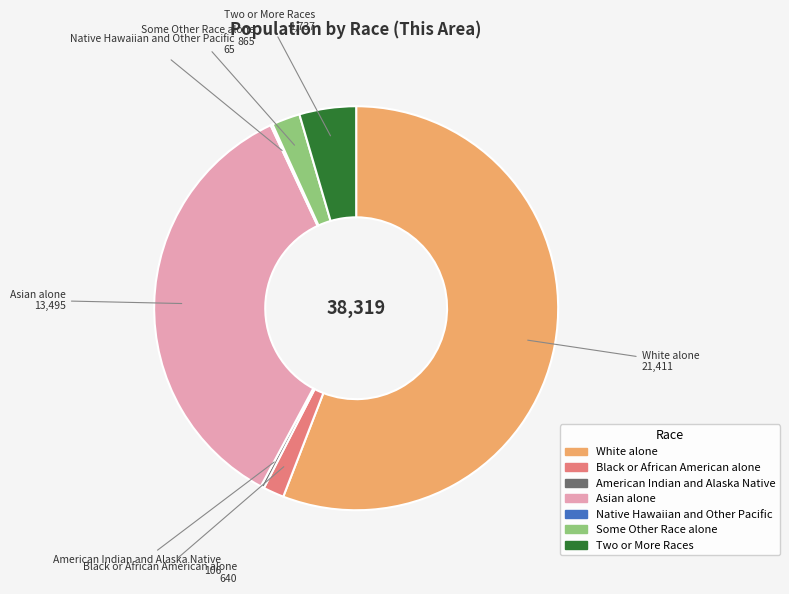

Approximately how many times larger is the value at Asian alone compared to Black or African American alone?

21.1